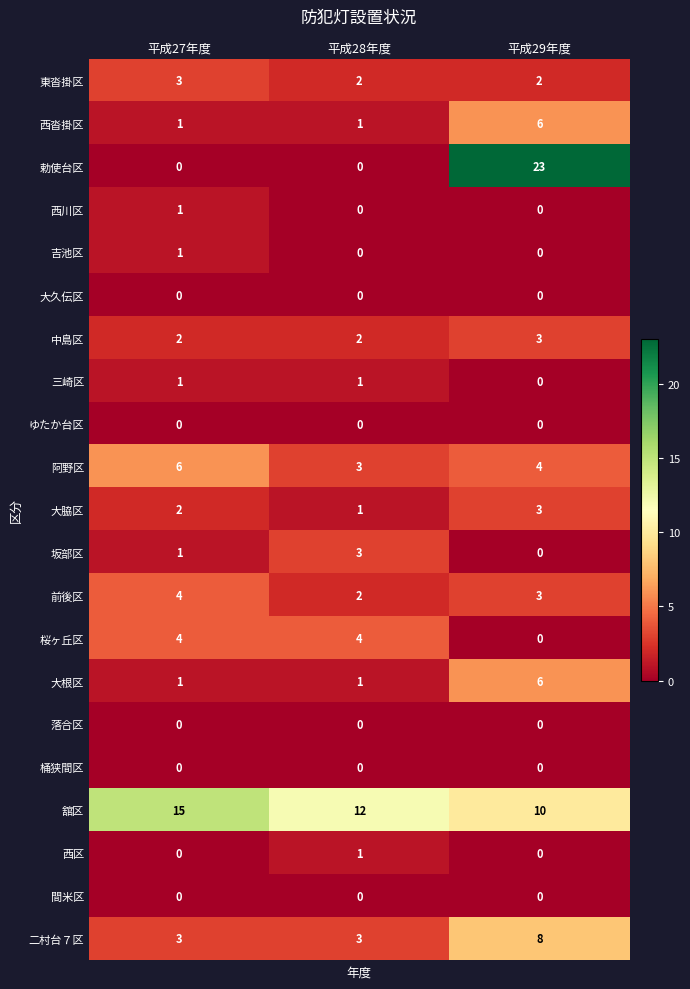

Which series changed the most between 平成27年度 and 平成29年度?

勅使台区